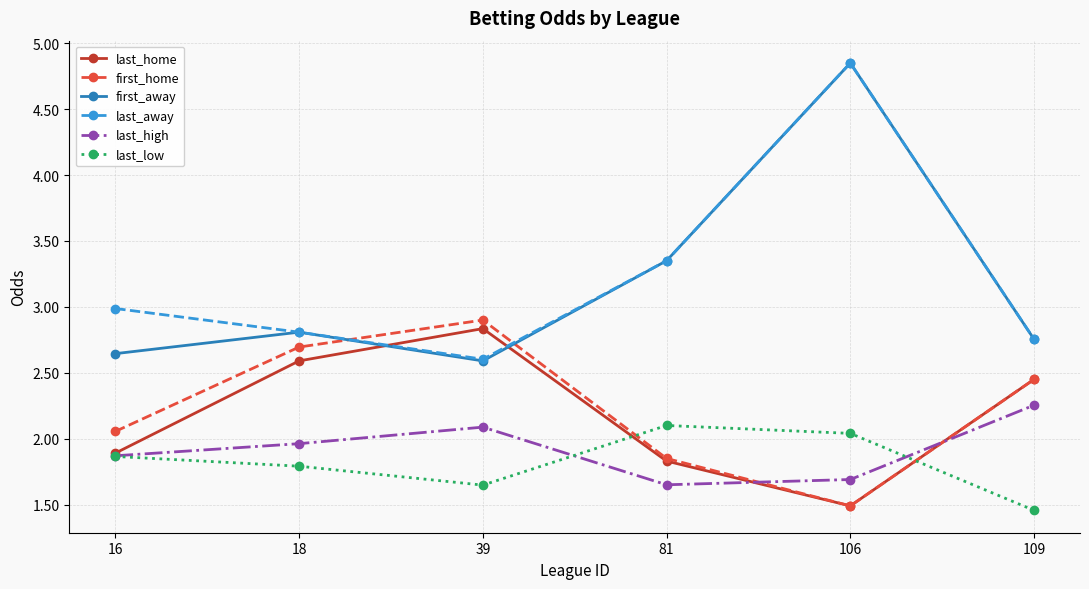

How many lines are shown in the chart?

6